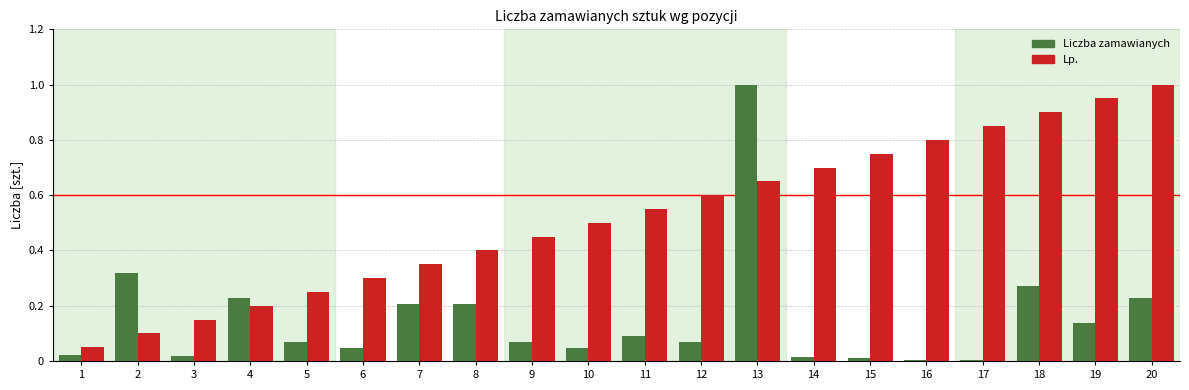

How many series are shown in this chart?

2